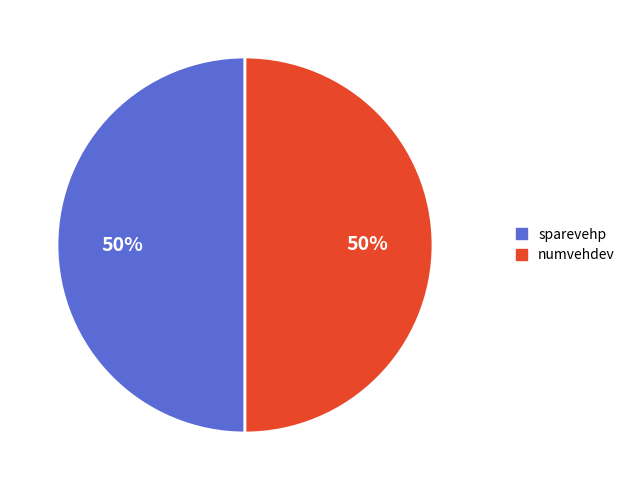

To the nearest percent, what is the combined percentage of numvehdev and sparevehp?

100%